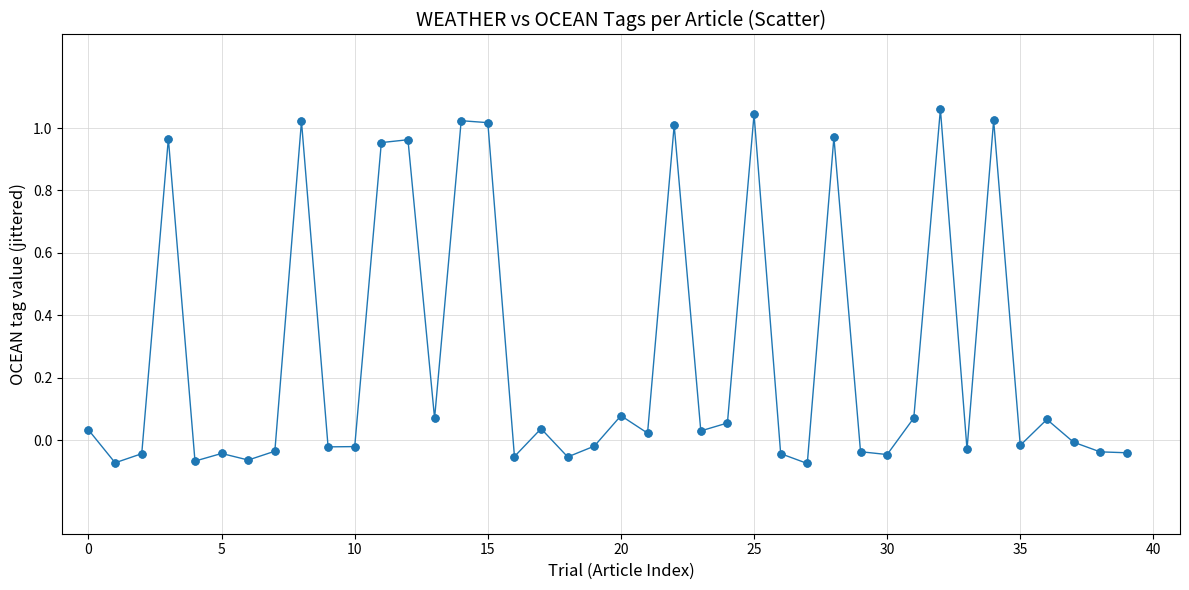

What is the average value?

0.3